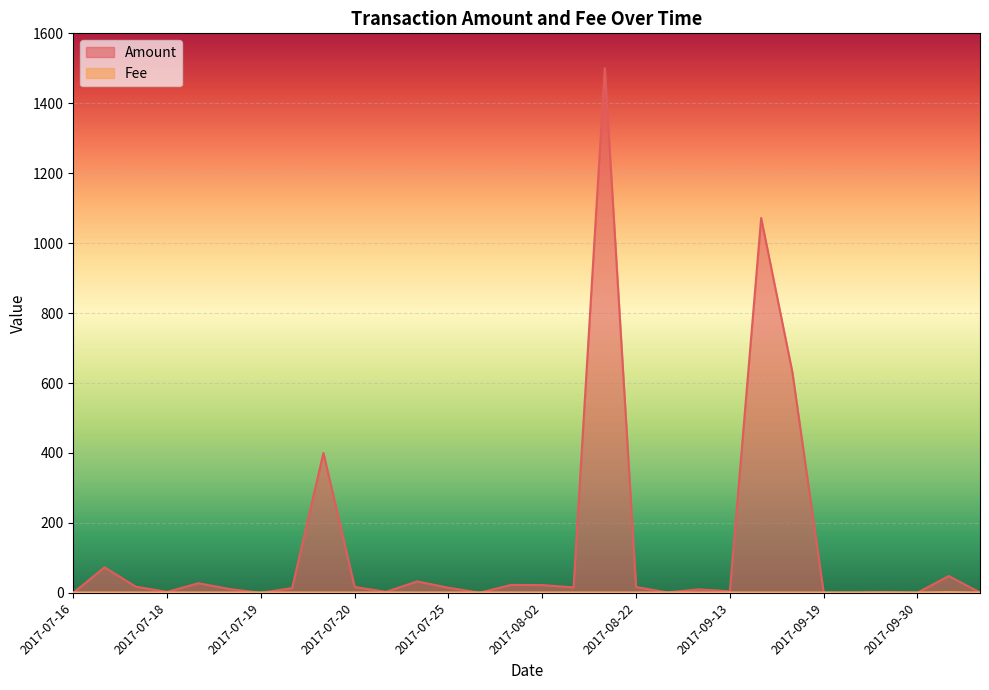

What is the value of the Amount point at the 14th from the left?

0.4